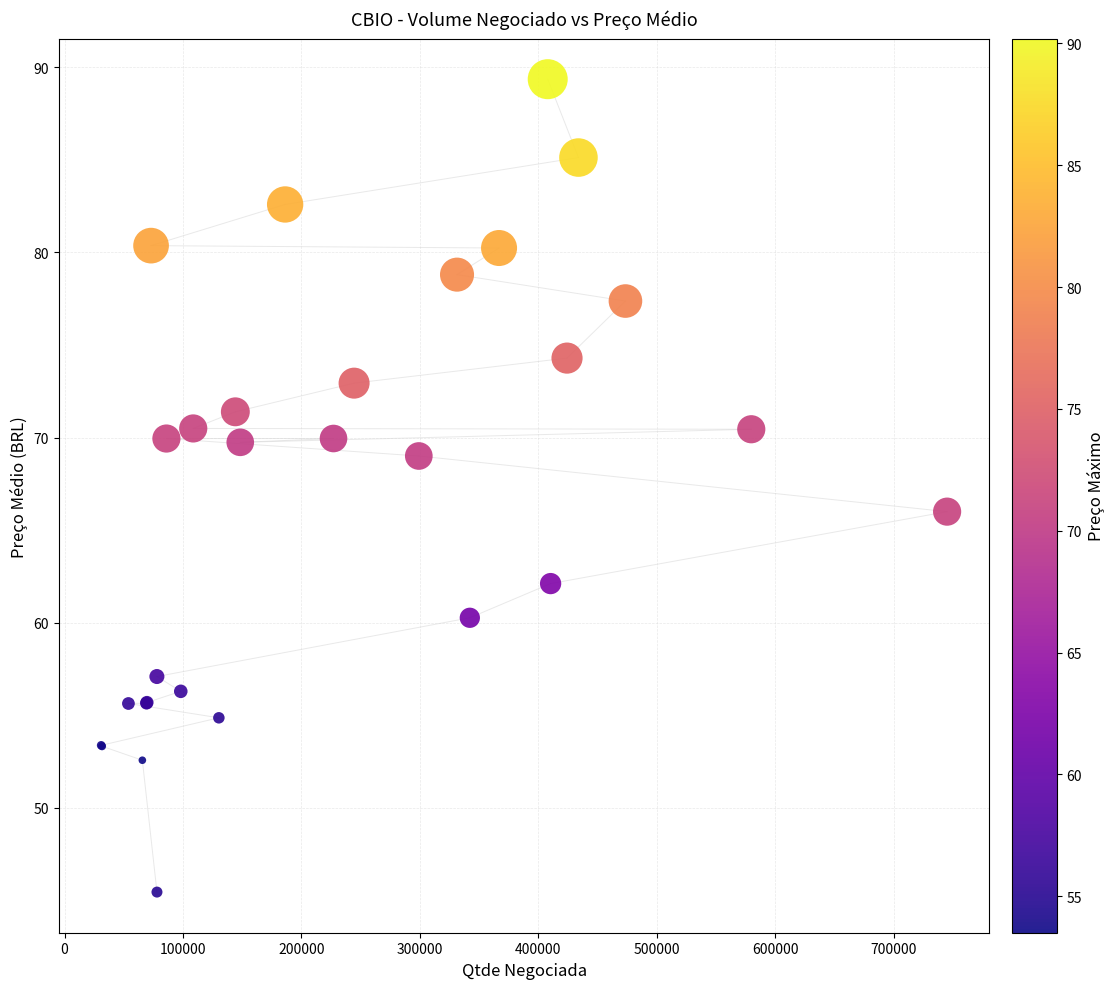

What Y value in the scatter plot is closest to 67?

66.0